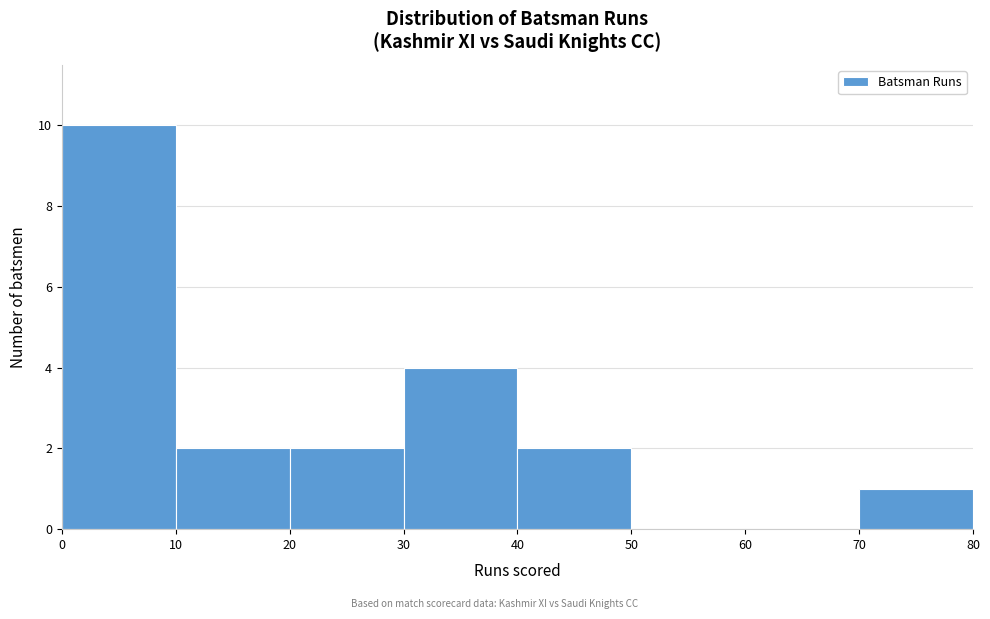

Reading left to right, transcribe this chart: for each bar, give the range it covers on the x-axis and its height. The values are not printed on the chart, so give them approximately, as read against the axis.

0 to 10: 10
10 to 20: 2
20 to 30: 2
30 to 40: 4
40 to 50: 2
50 to 60: 0
60 to 70: 0
70 to 80: 1